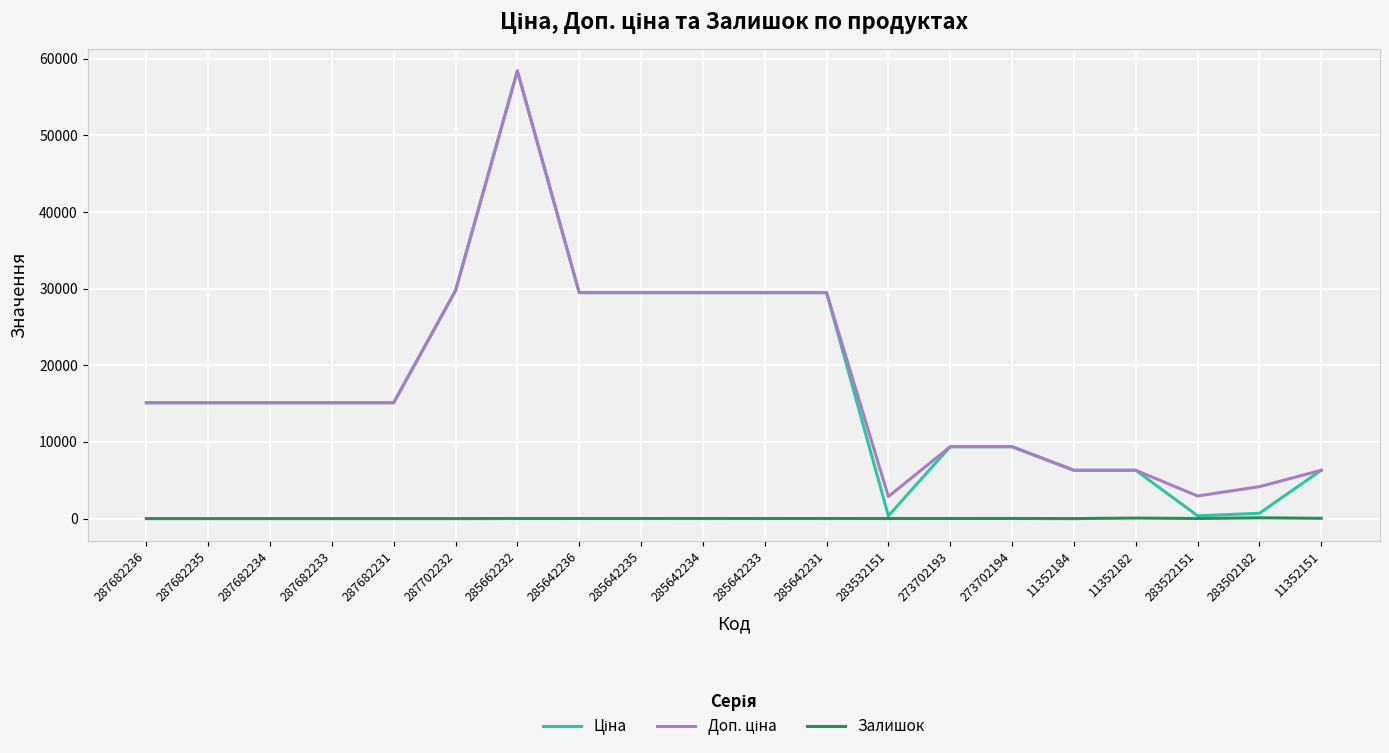

Is it true that Залишок equals 14.0 at 285642233?

True